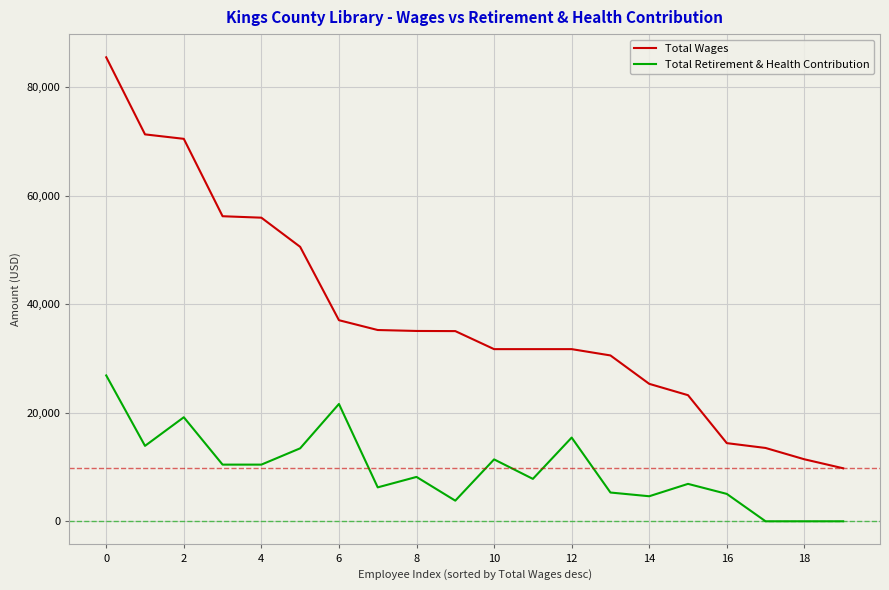

Which series has the largest total across all categories?

Total Wages